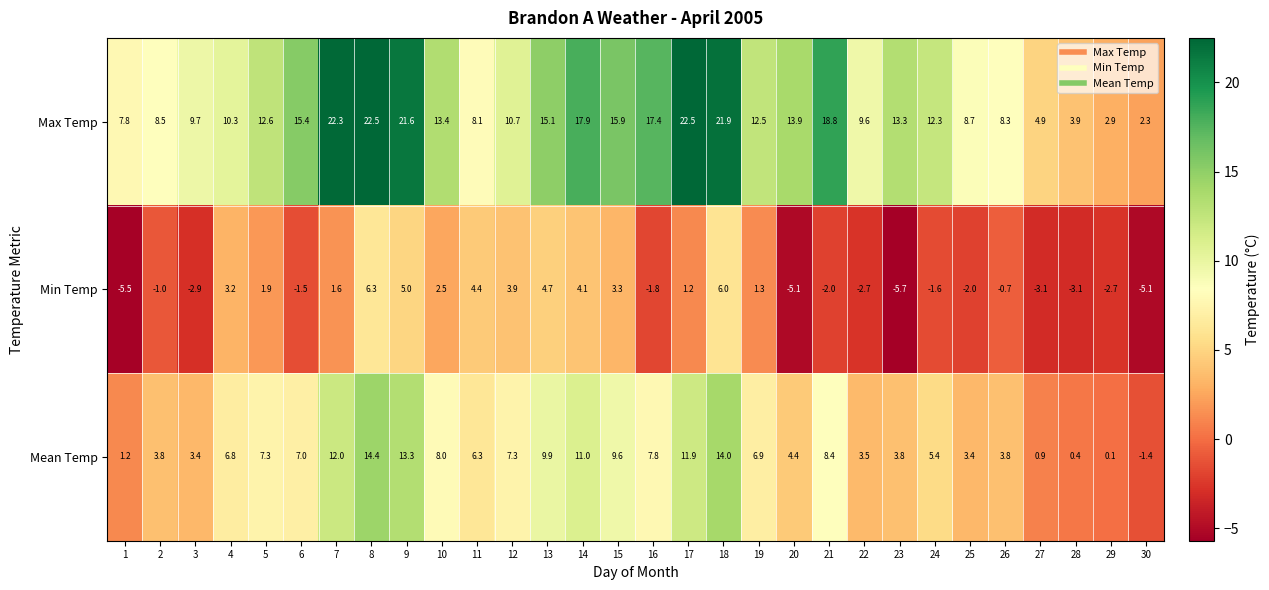

What is the spread (max minus min) of values at 2?

9.5